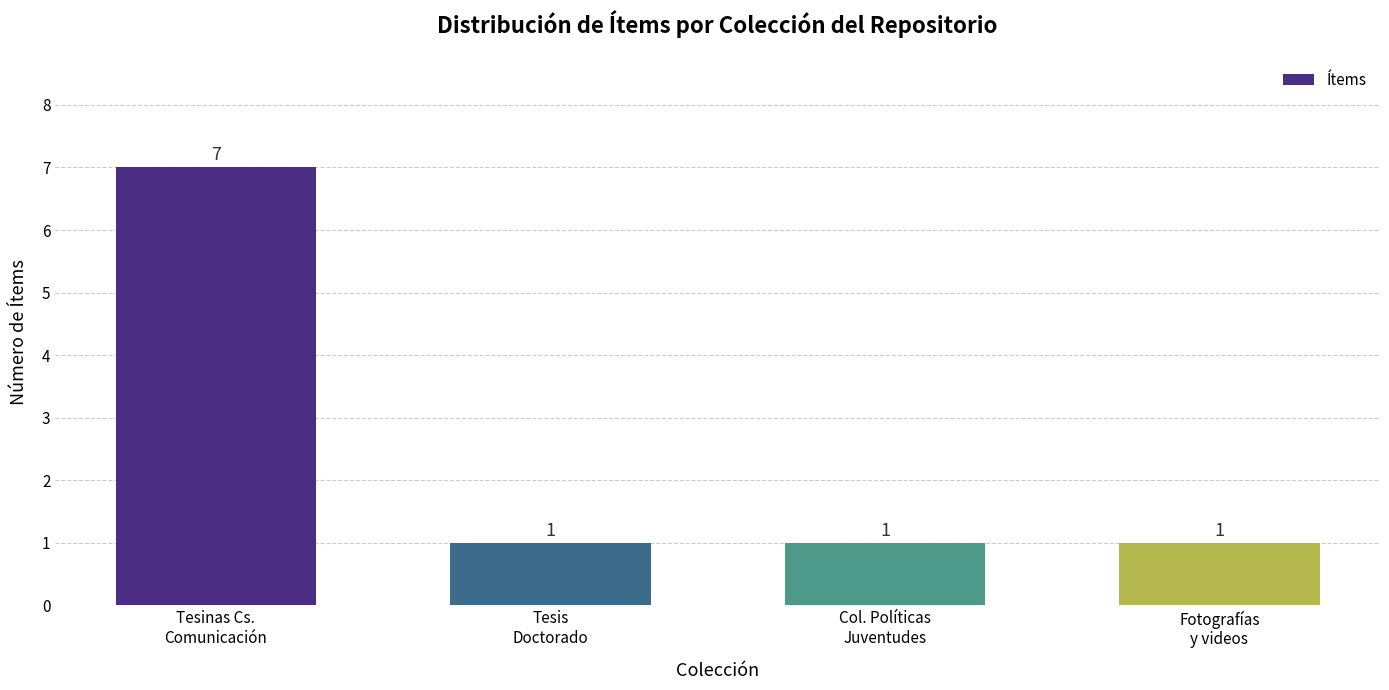

The chart shows a value of 1 at Tesis
Doctorado. True or false?

True